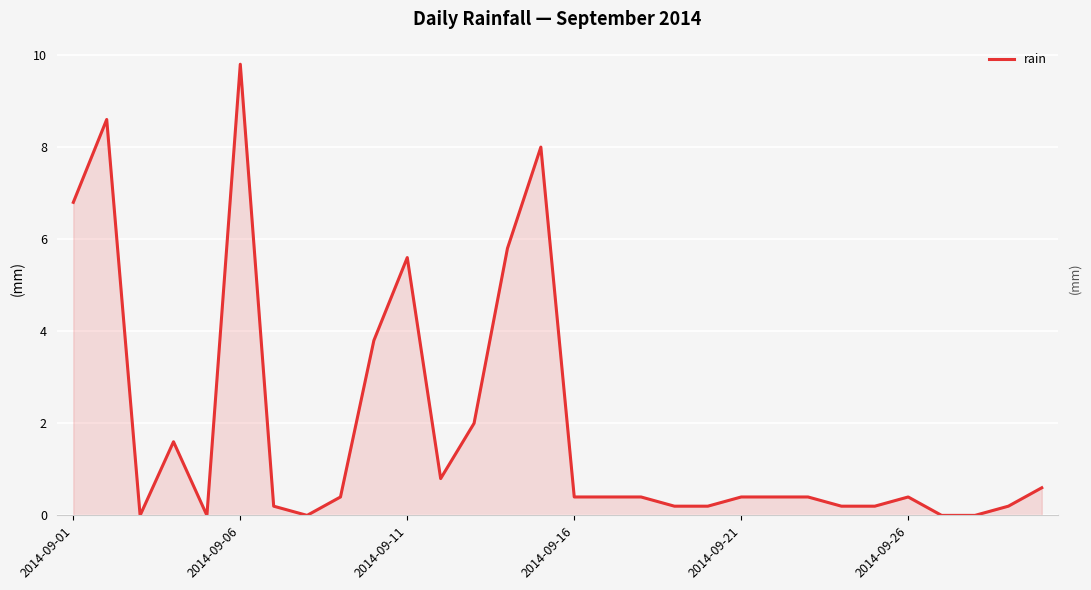

What is the difference between the maximum and minimum values?

9.8